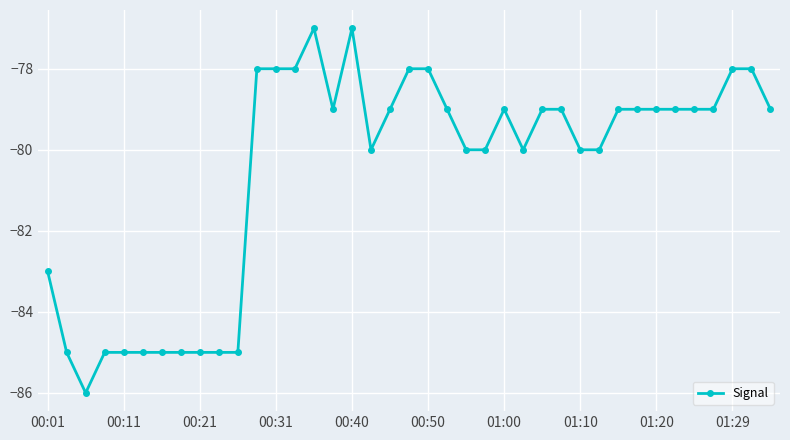

Count the values in the range -85 to -79.

29